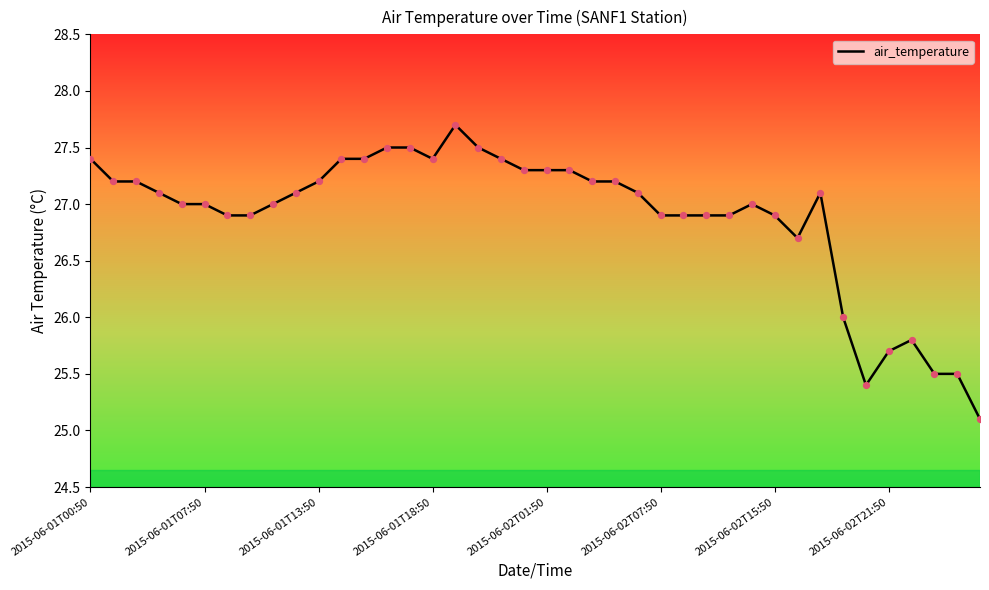

What is the difference between the maximum and minimum values?

2.6